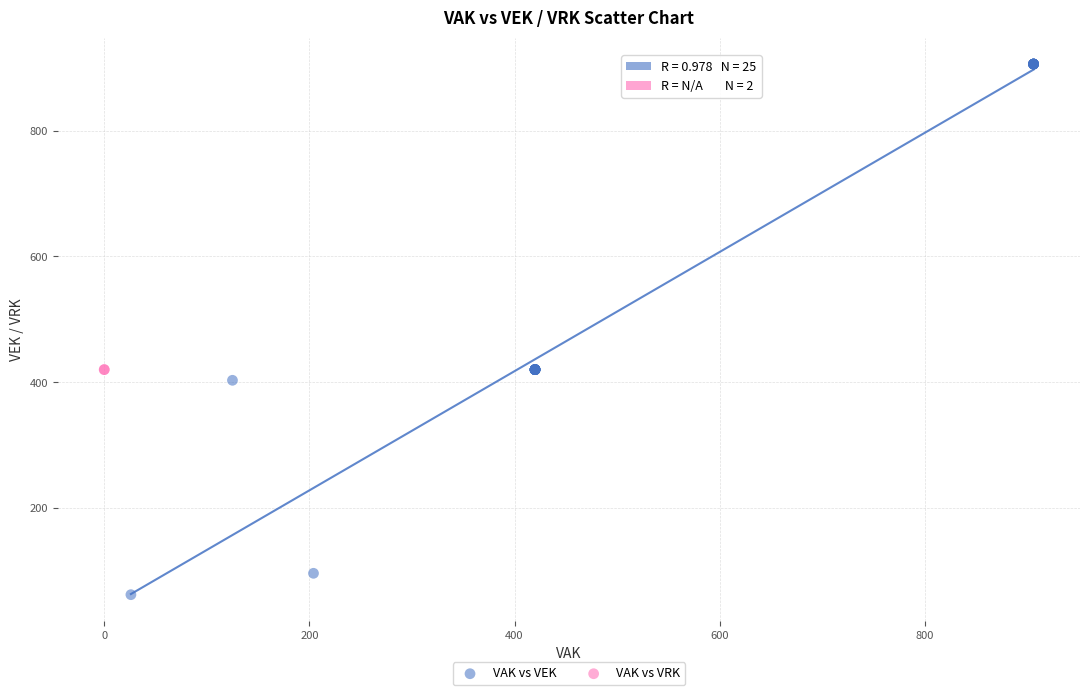

What are all the series names shown in the legend?

VAK vs VEK, VAK vs VRK